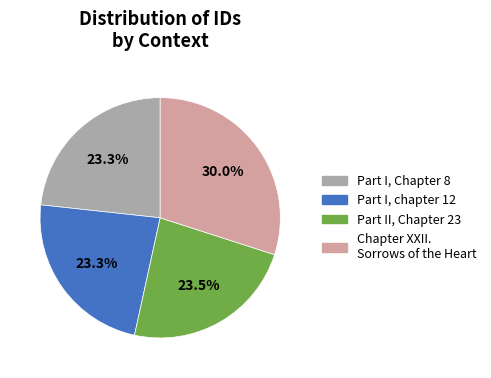

To the nearest percent, what percentage of the pie is Part I, Chapter 8?

23%